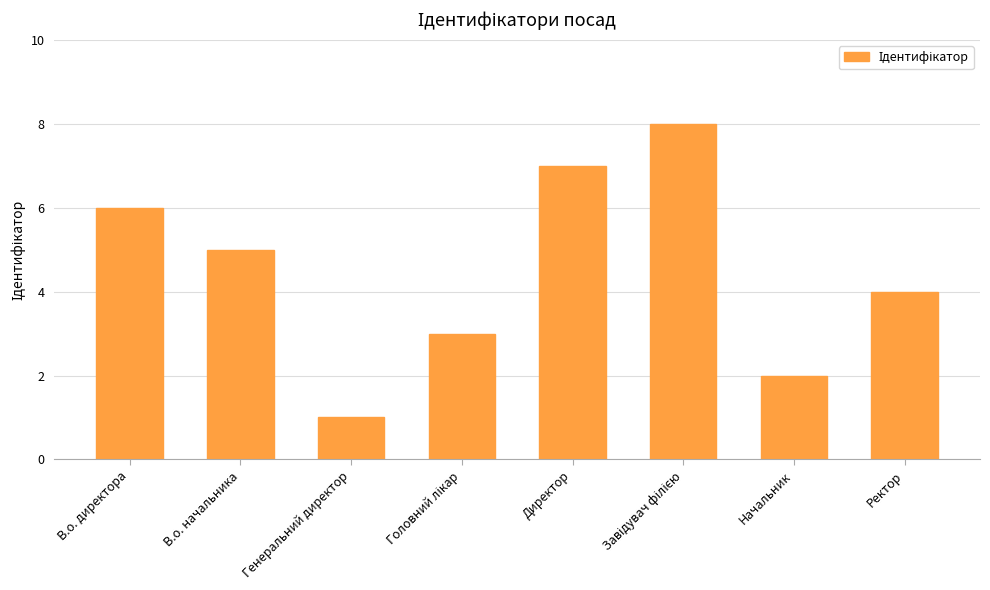

What is the difference between the maximum and minimum values?

7